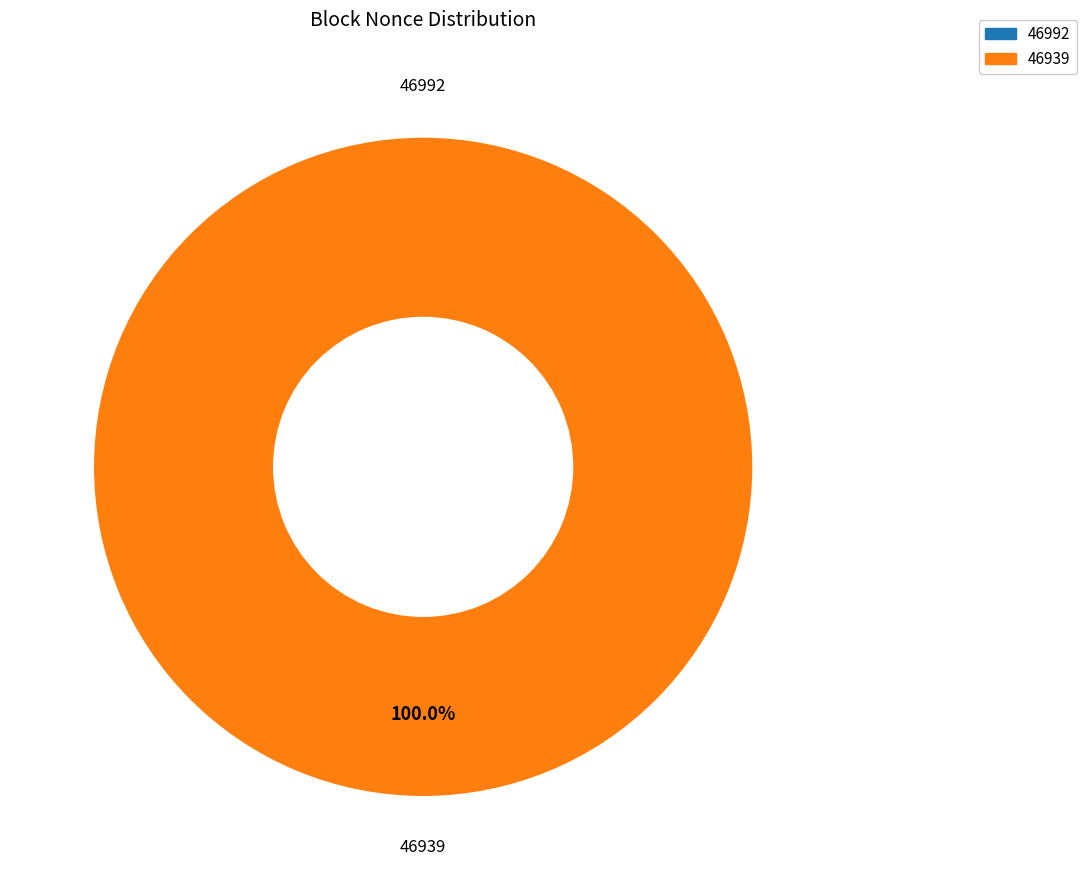

Does 46992 account for over 50% of the chart?

No